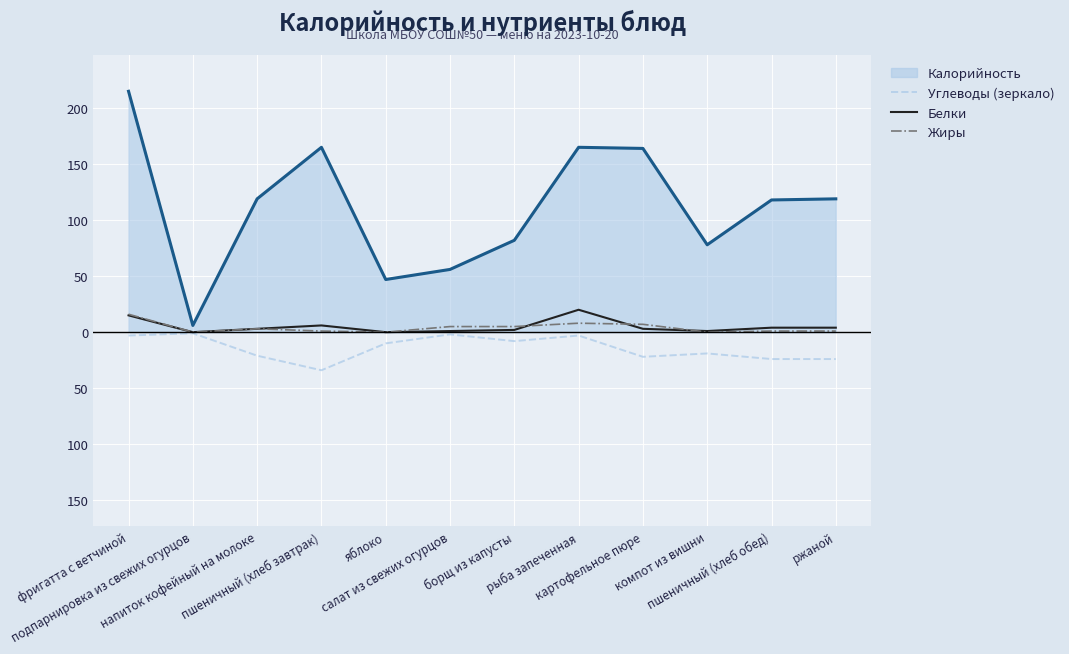

Is this an area chart (filled region under the line)?

Yes